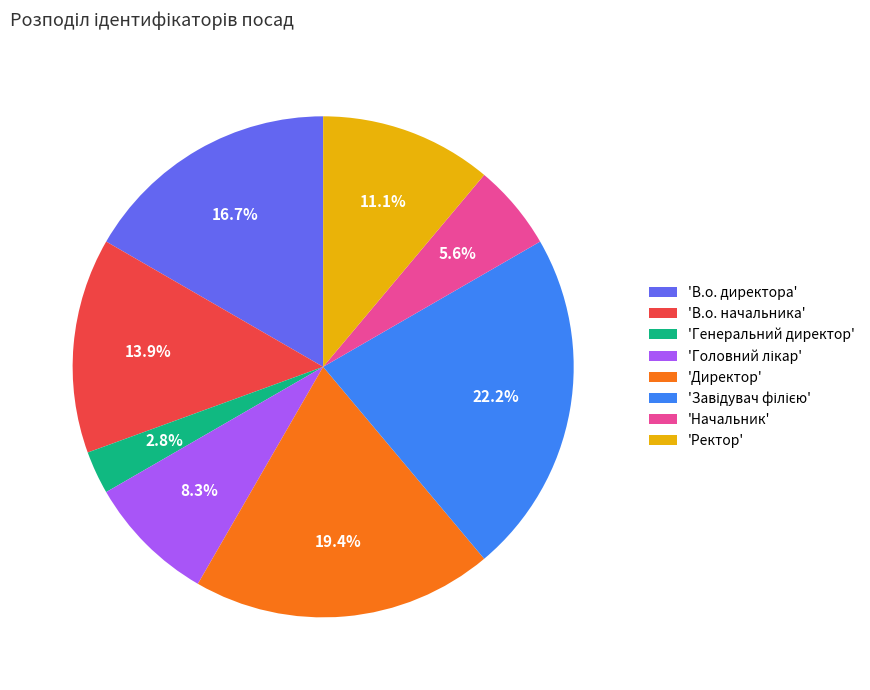

How many segments does this pie chart have?

8